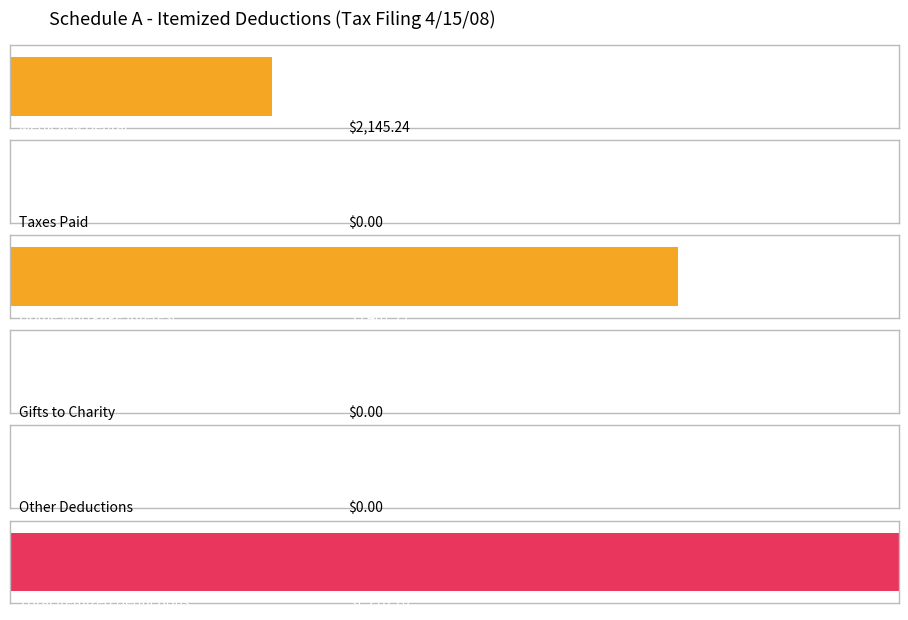

Reading right to left, what are all the values shown in this chart?

Total itemized deductions=7278.7	Other deductions=0.0	Gifts to charity=0.0	Home mortgage interest=5467.2	Taxes paid=0.0	Medical and dental expenses=2145.2